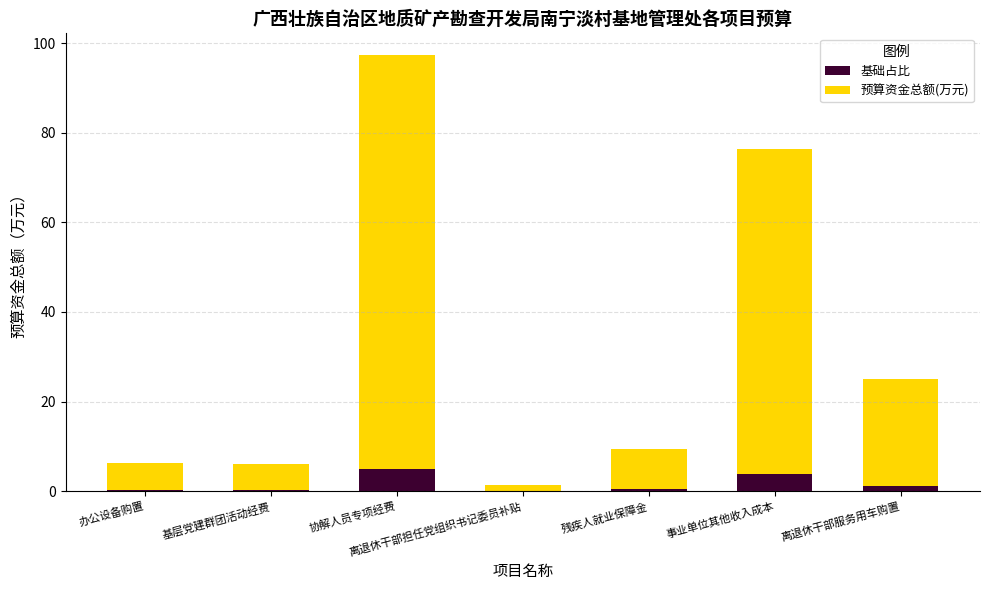

What is the highest value of the 基础占比 series?

4.9